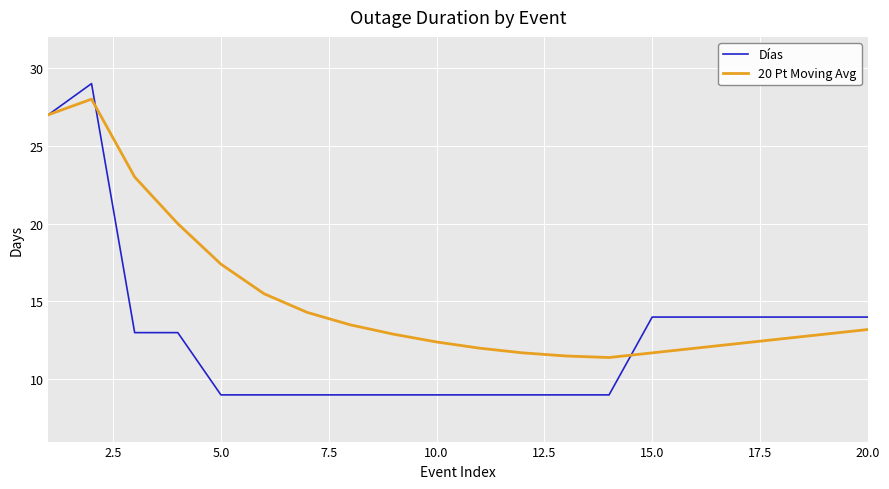

Which series has the largest total across all categories?

20 Pt Moving Avg